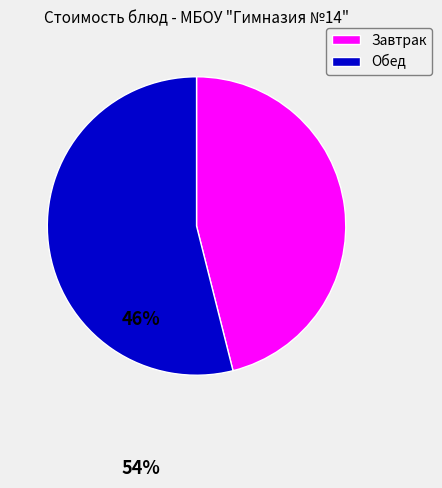

How many segments does this pie chart have?

2